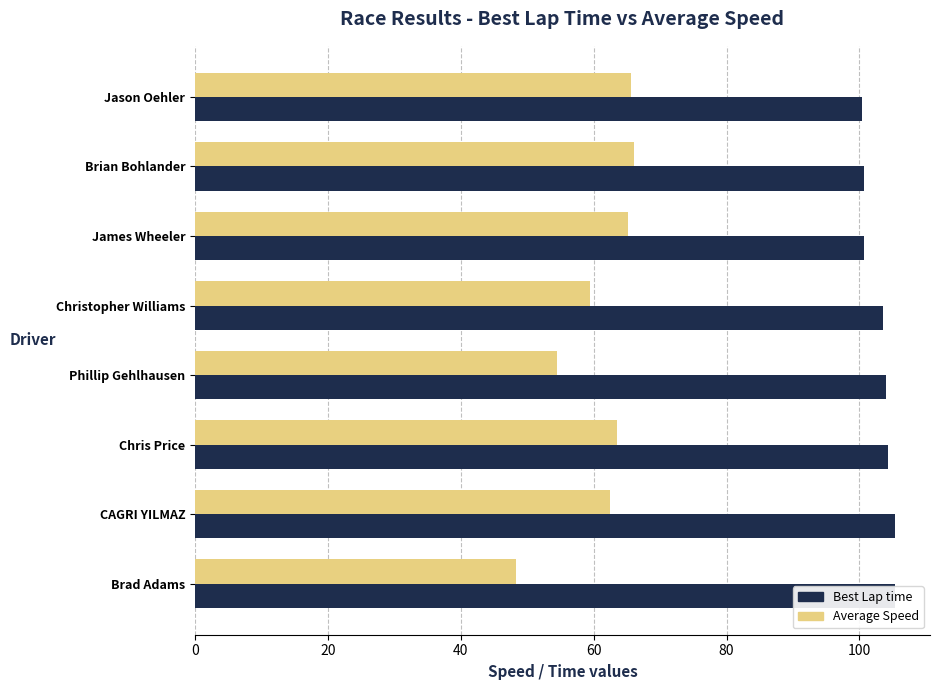

How many groups of bars are there?

8